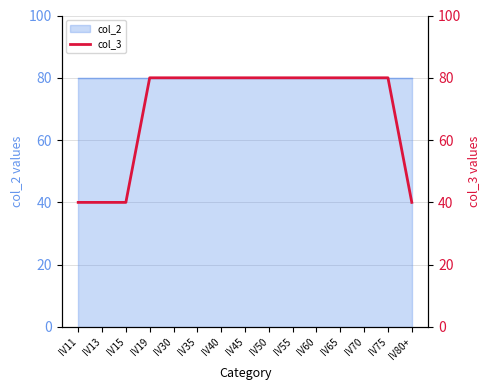

What is the label of the 12th point from the left?

IV65